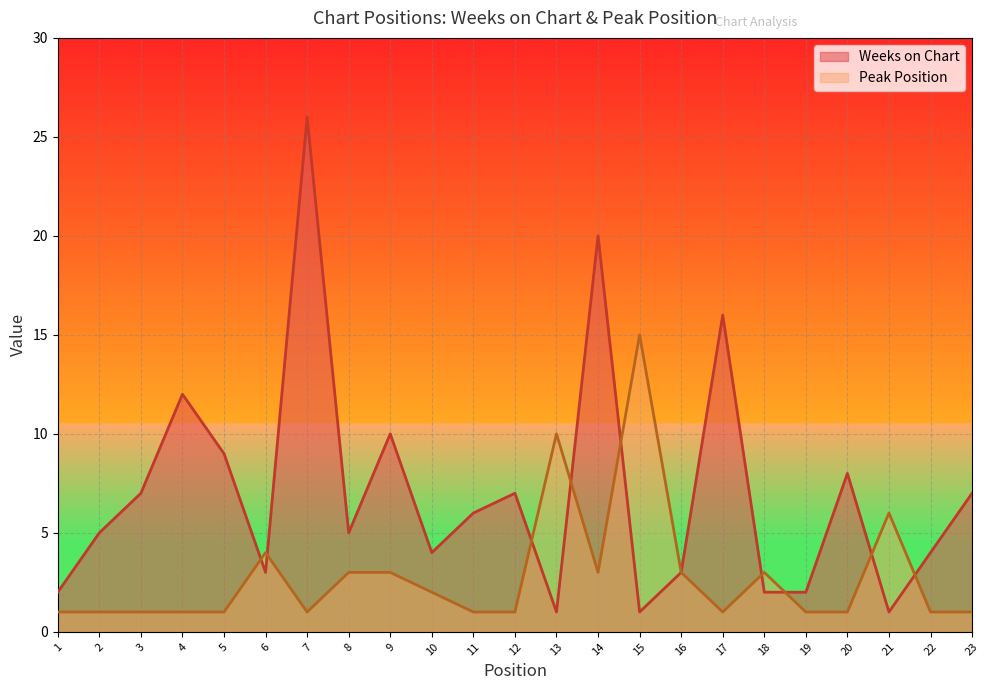

Rank the series by their average value, from lowest to highest.

Peak Position, Weeks on Chart